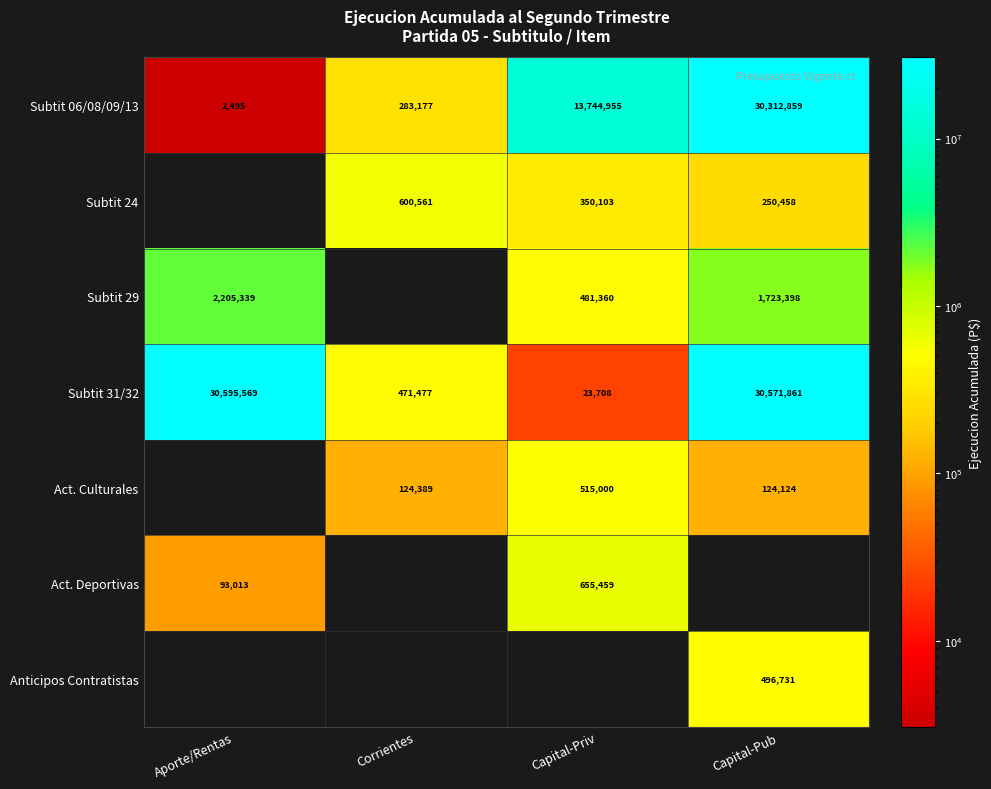

What is the total value across all series at Corrientes?

1479604